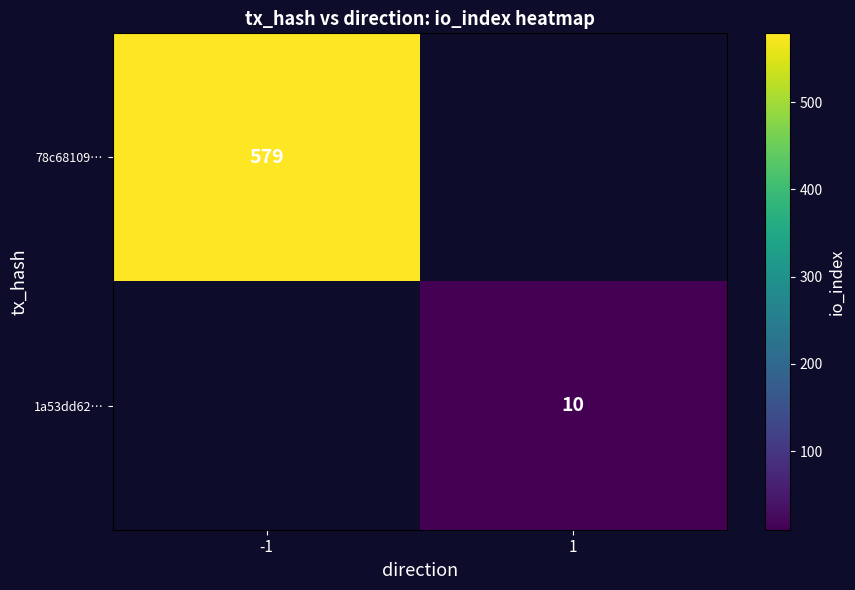

The value of 1a53dd62… at 1 is 14. True or false?

False